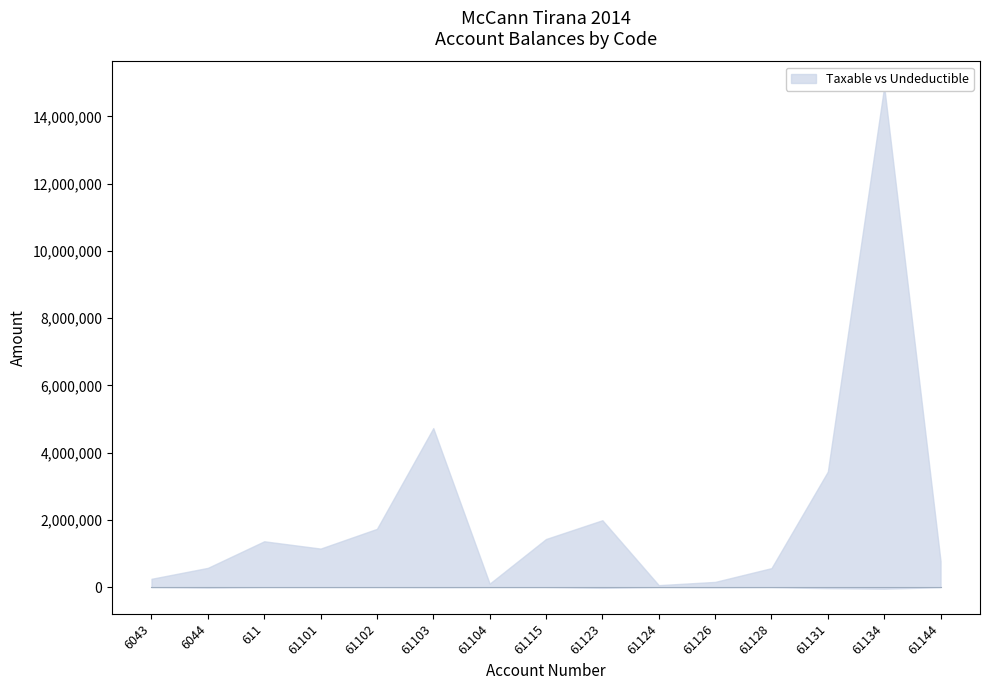

Which series changed the most between 61103 and 61128?

Taxable